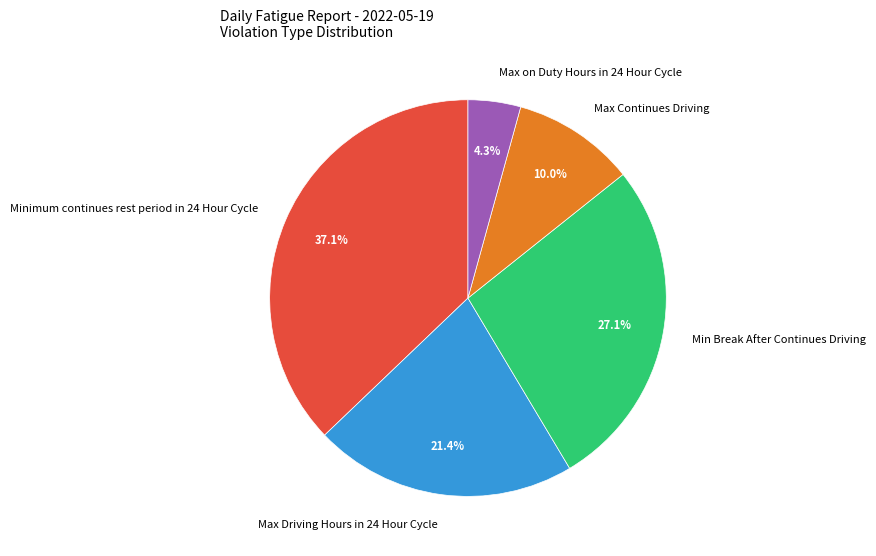

Approximately how many times larger is the value at Max Driving Hours in 24 Hour Cycle compared to Min Break After Continues Driving?

0.8